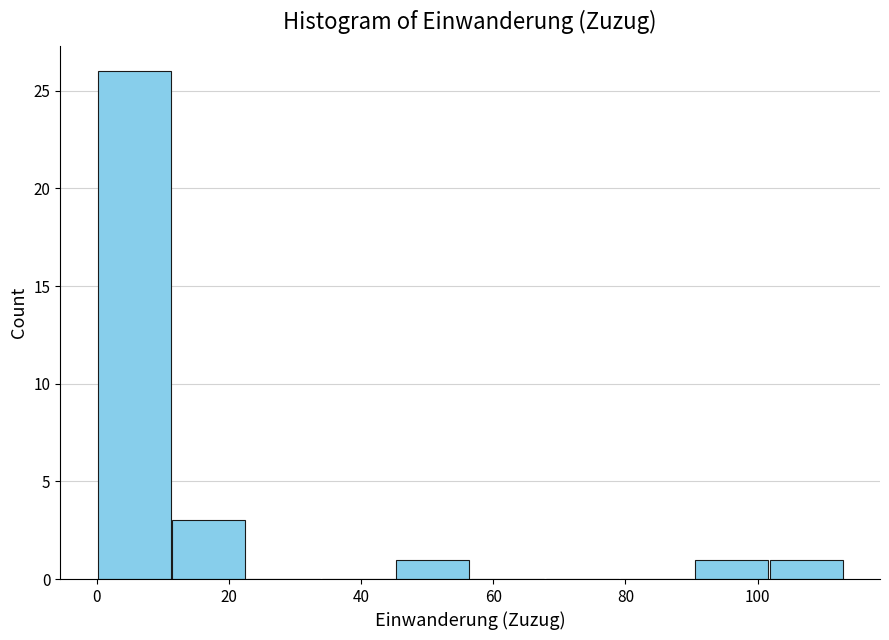

Reading left to right, list every bar in this chart as the range it spans on the x-axis followed by its height. Neither the bar edges nor the heights are printed on the chart, so give them approximately, as read against the axes.

0 to 12: 26
12 to 22: 3
22 to 34: 0
34 to 46: 0
46 to 56: 1
56 to 68: 0
68 to 80: 0
80 to 90: 0
90 to 102: 1
102 to 114: 1